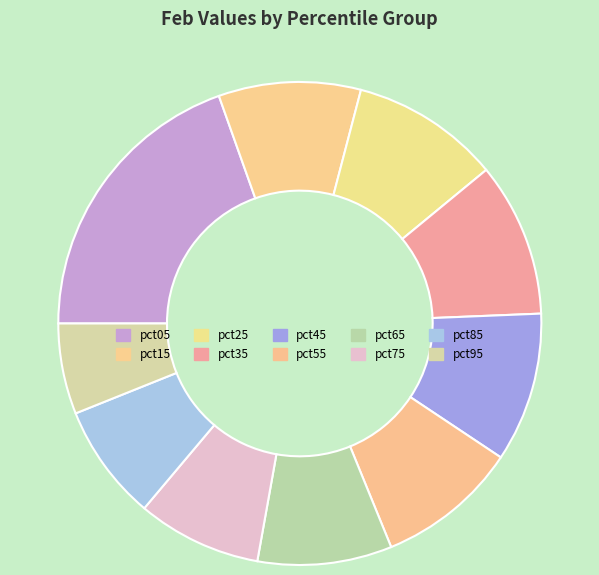

How many segments does this pie chart have?

10